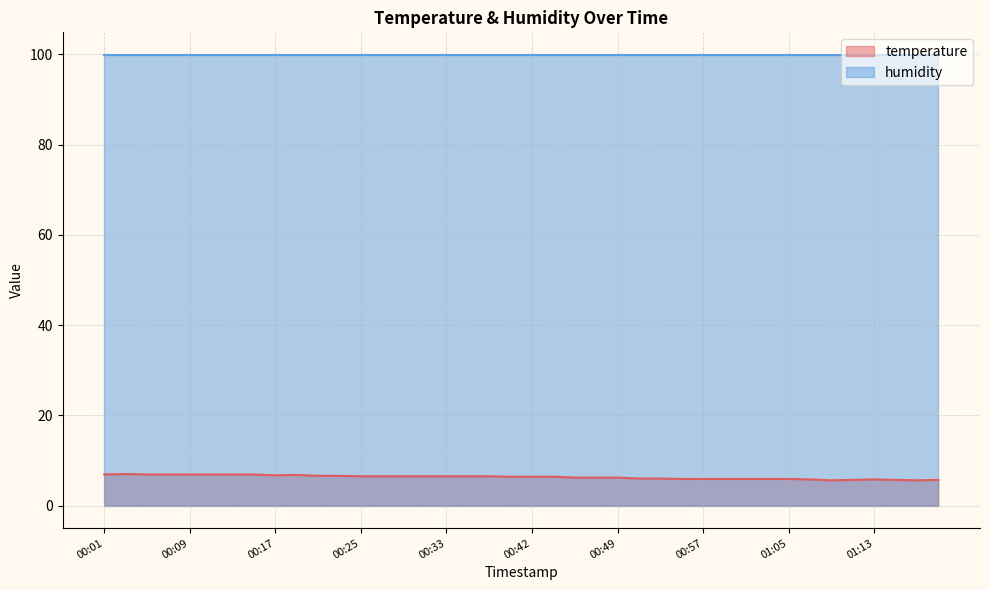

How many values are below 6?

13